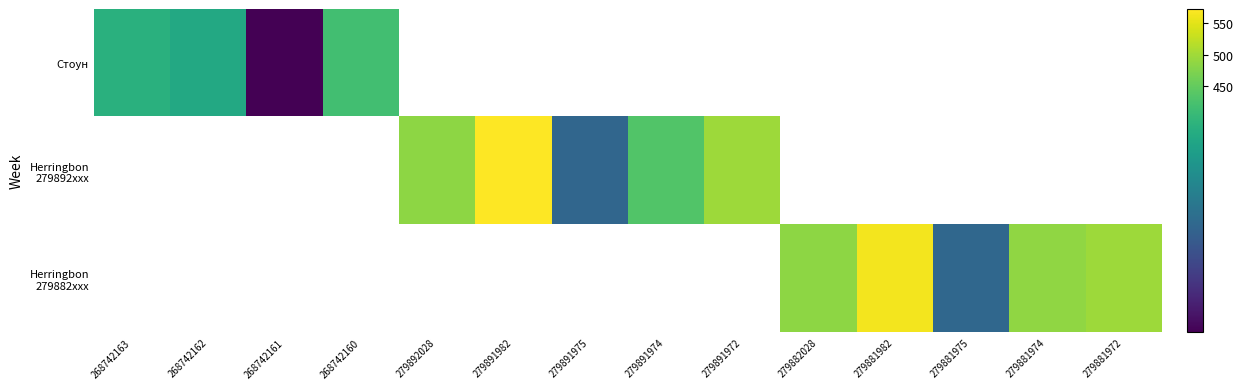

At which label does Стоун reach its peak?

268742160